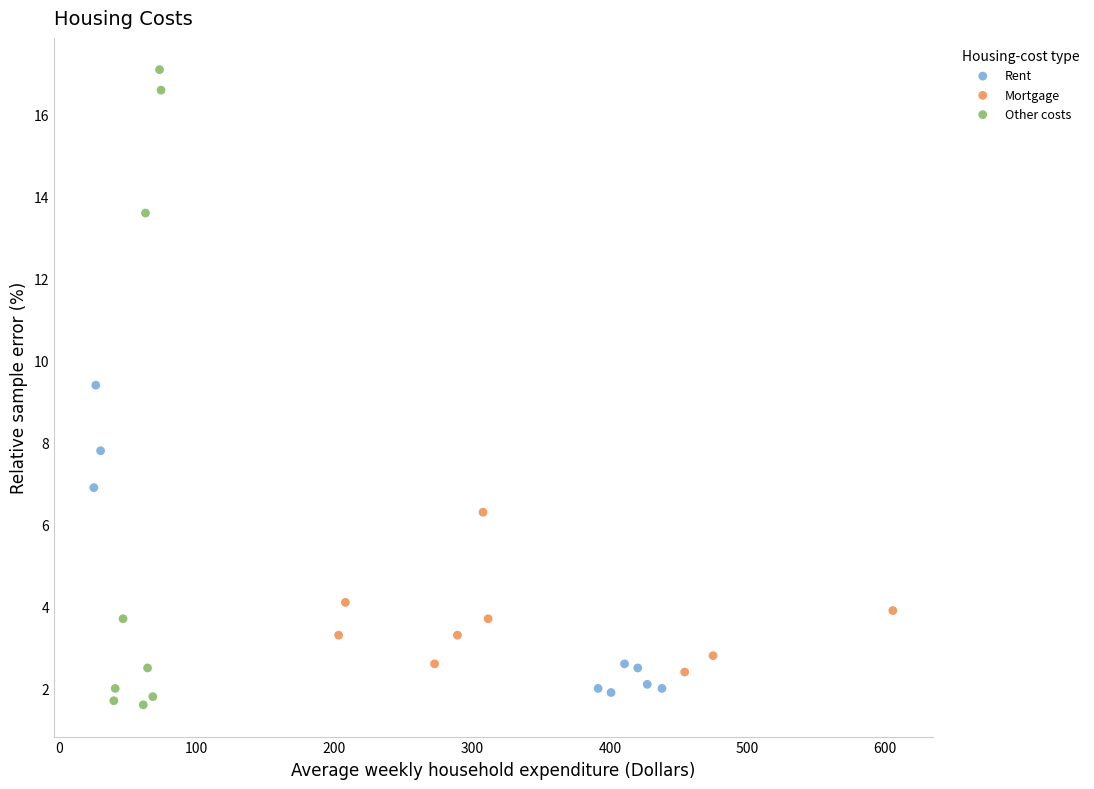

Which series has the widest spread of Y values?

Other costs